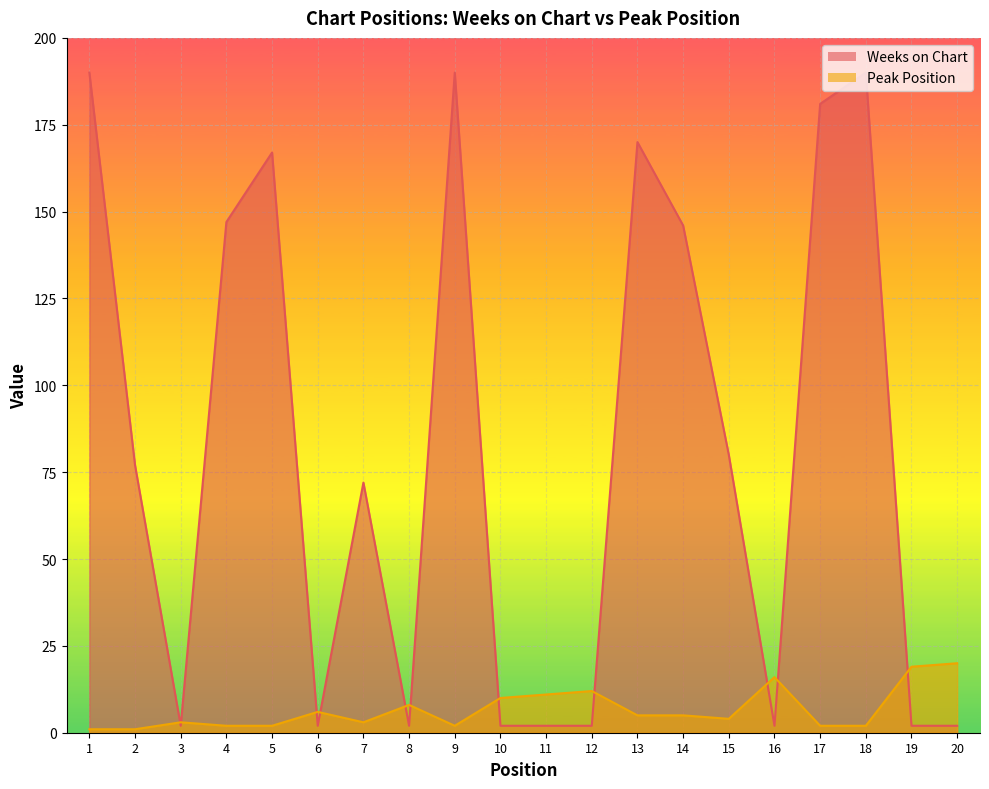

At which category does Weeks on Chart reach its first local valley?

3